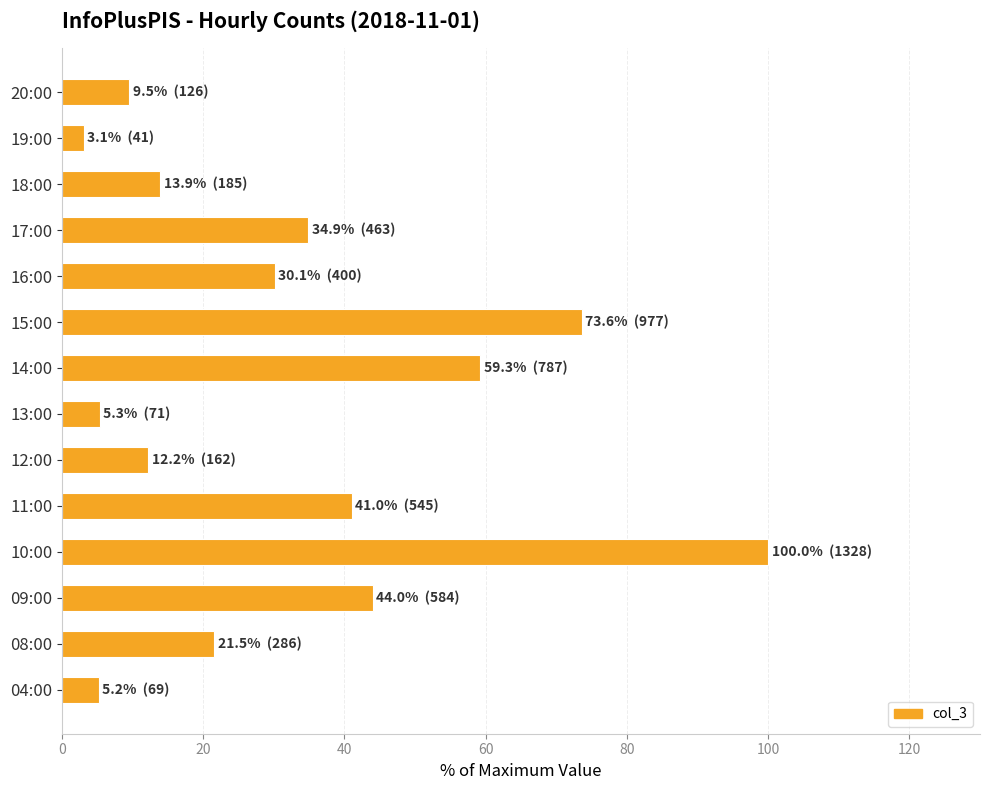

What is the greatest value displayed?

100.0